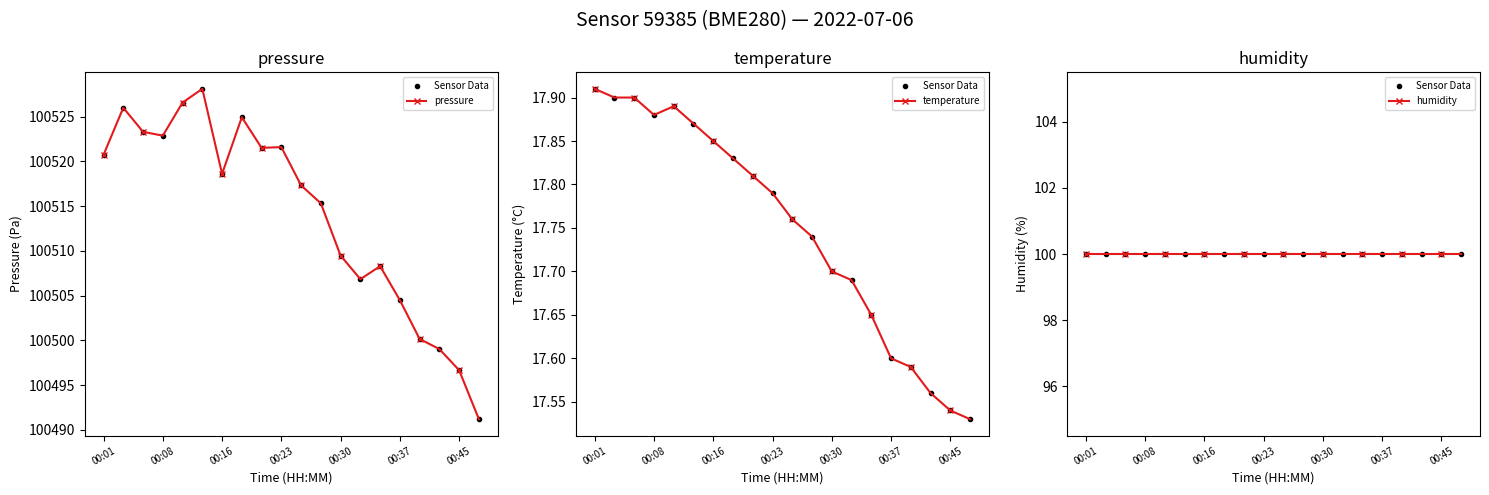

What is the difference between the second highest and minimum values in the pressure series?

35.4